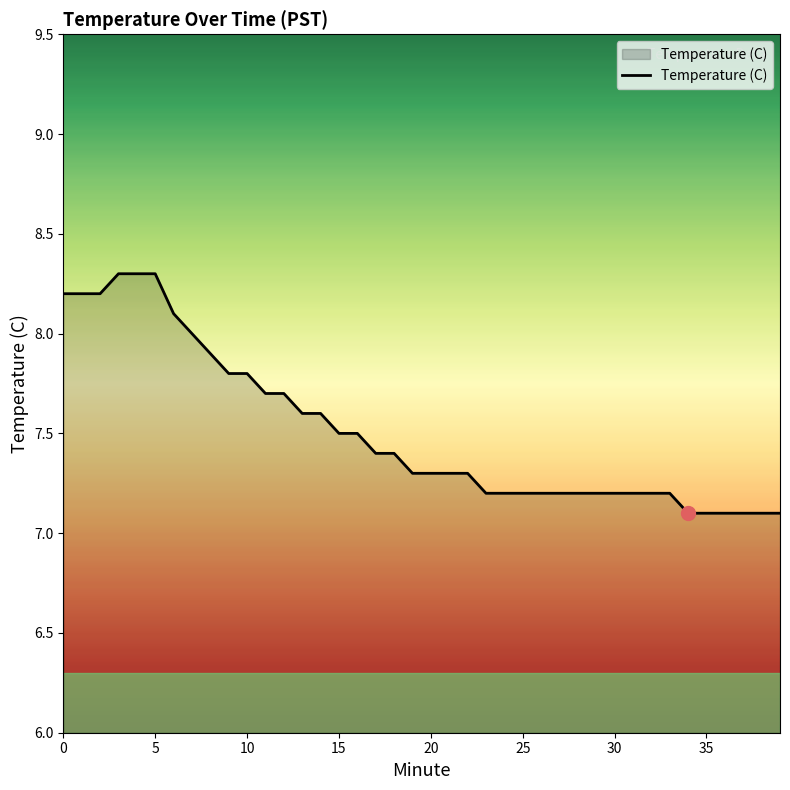

What is the difference between the maximum and minimum values?

1.2